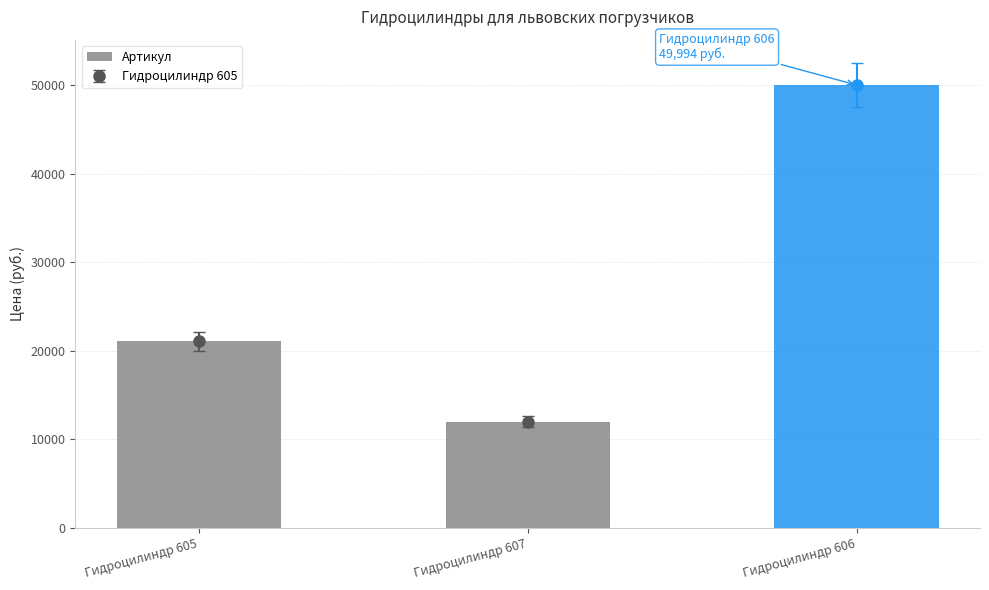

Reading left to right, list all the values displayed in this chart.

Гидроцилиндр 605=21060	Гидроцилиндр 607=12000	Гидроцилиндр 606=49994